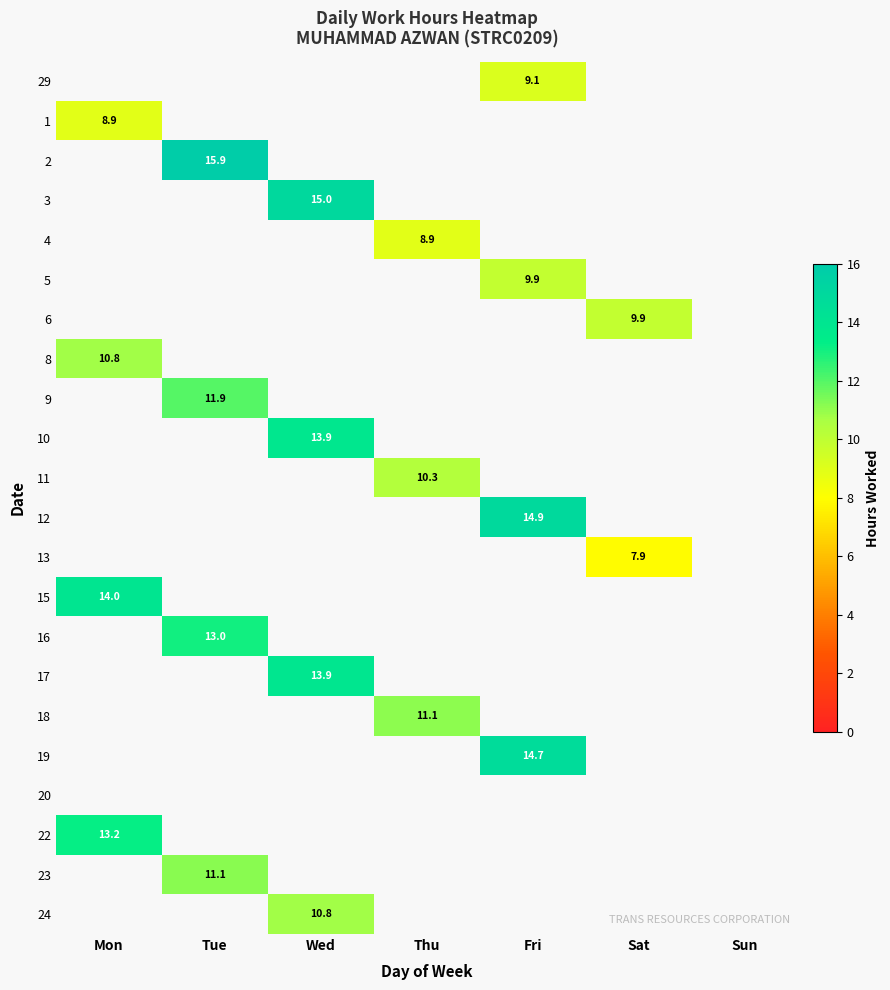

The 12 series shows 22.4 at Fri. True or false?

False